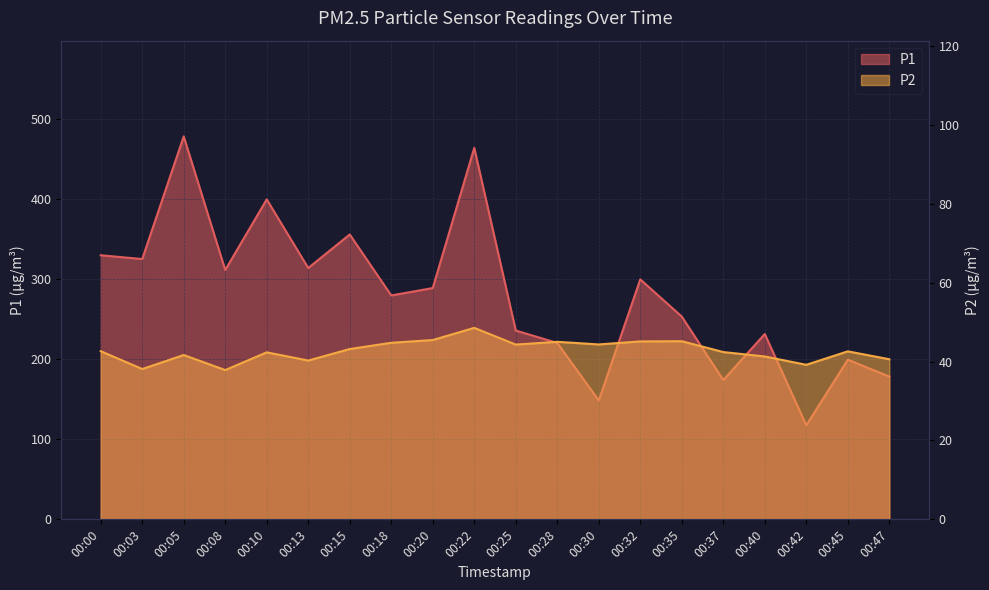

Which series changed the most between 00:05 and 00:45?

P1